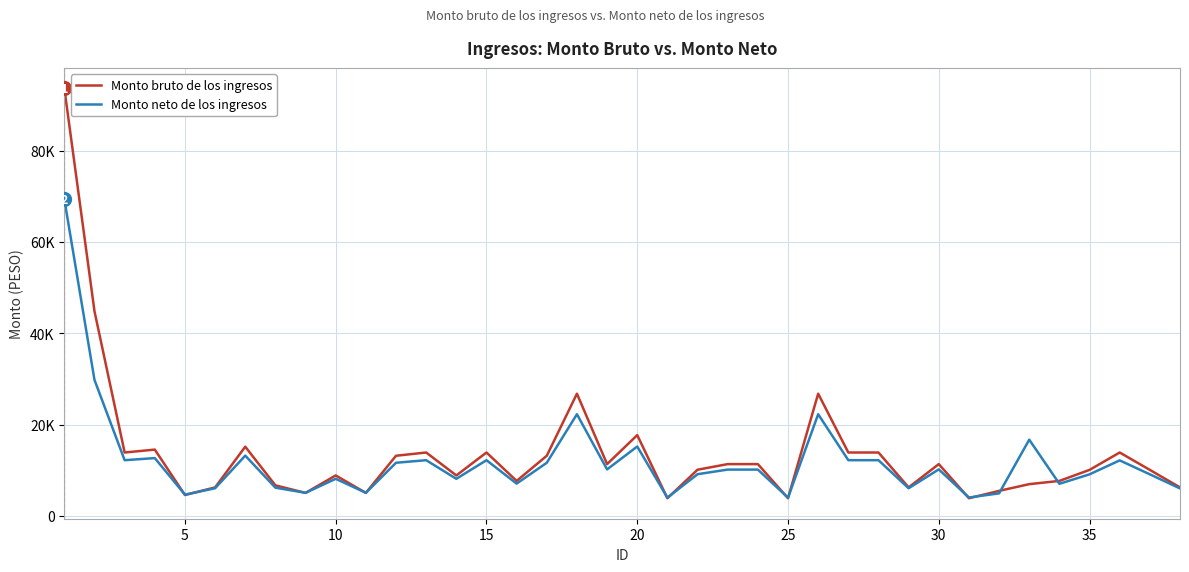

Does the chart display data point markers on the line(s)?

No